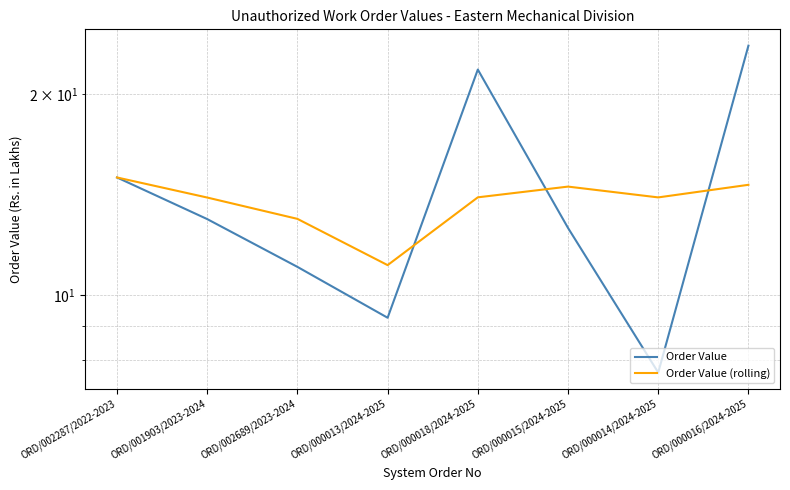

What is the label of the 5th point from the left?

ORD/000018/2024-2025